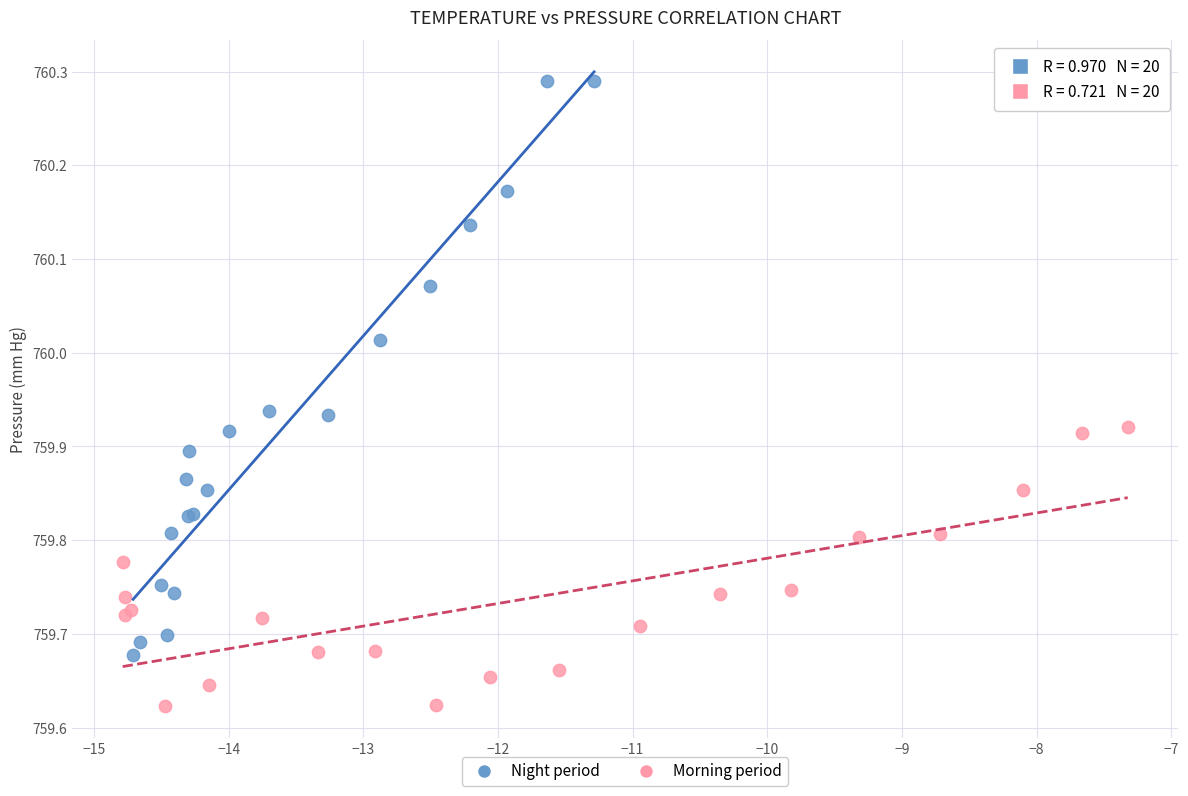

Which series has the widest spread of Y values?

Night period